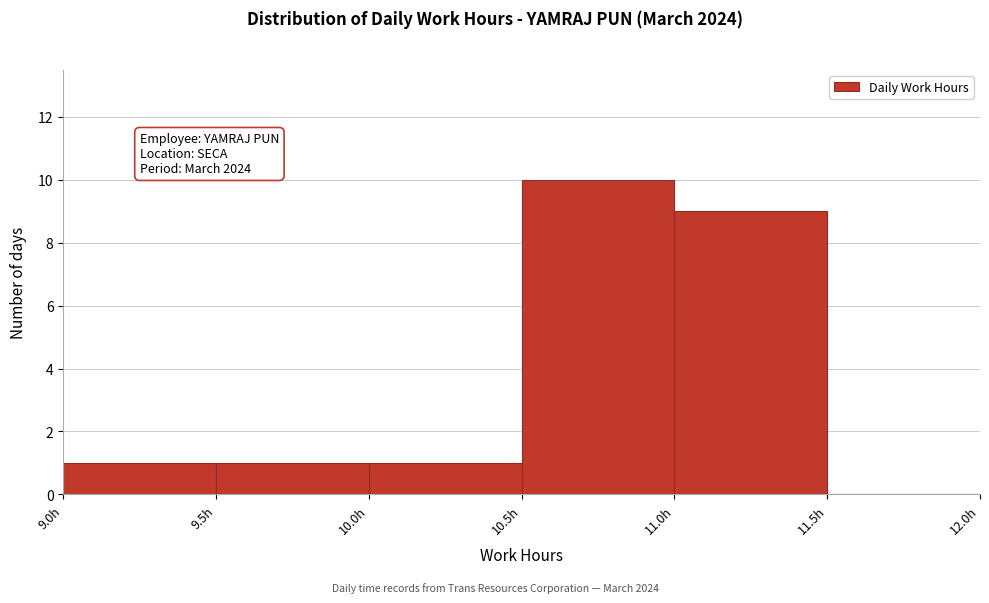

Over which range of the x-axis is the bar tallest?

10.5 to 11.0